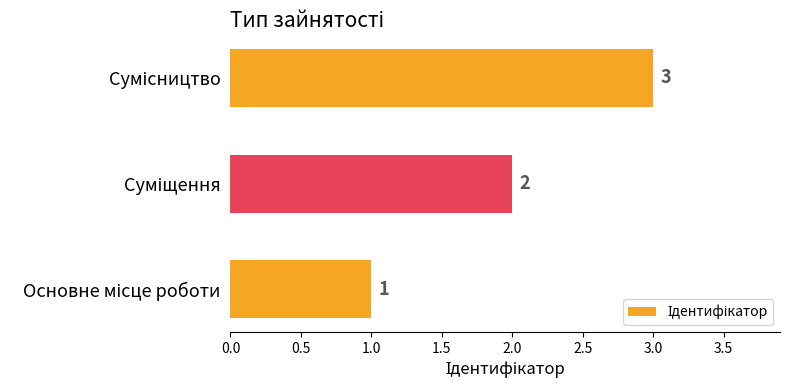

How many data points are less than 2?

1